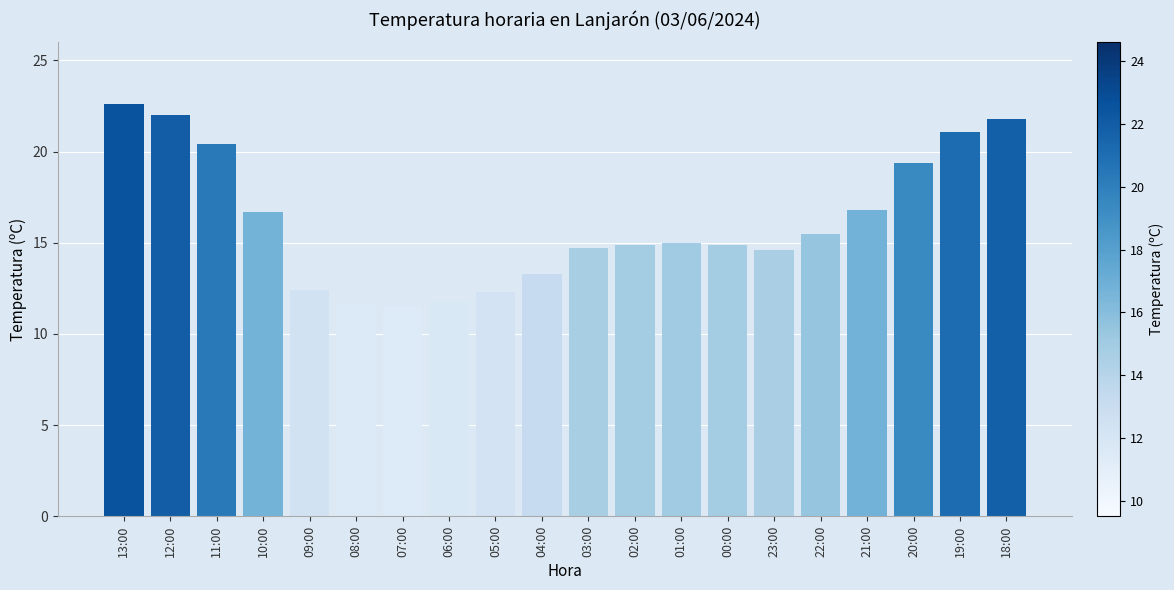

What is the label of the 15th bar from the right?

08:00